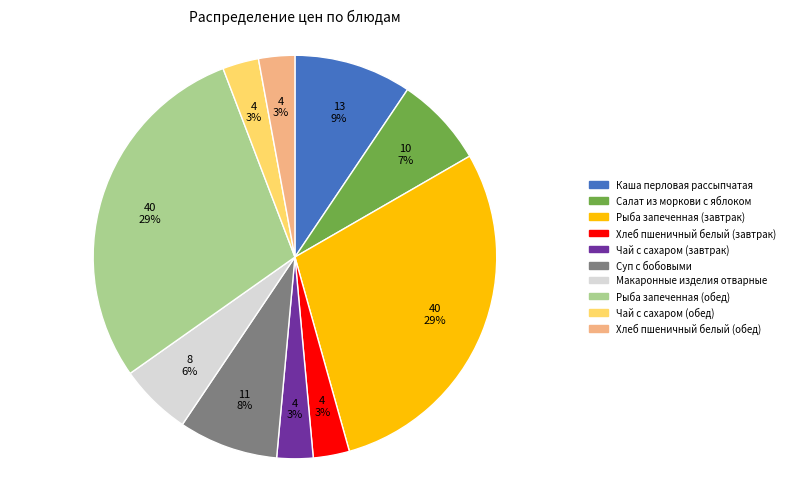

To the nearest percent, what percentage of the pie is Суп с бобовыми?

8%